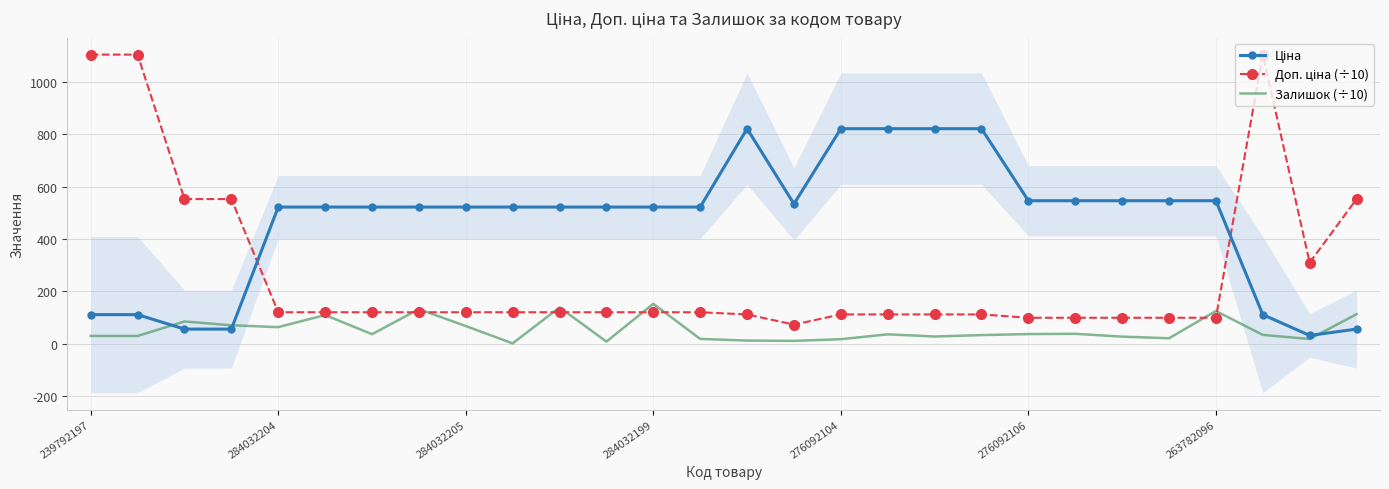

What is the difference between the second highest and second lowest values in the Доп. ціна (÷10) series?

1006.9